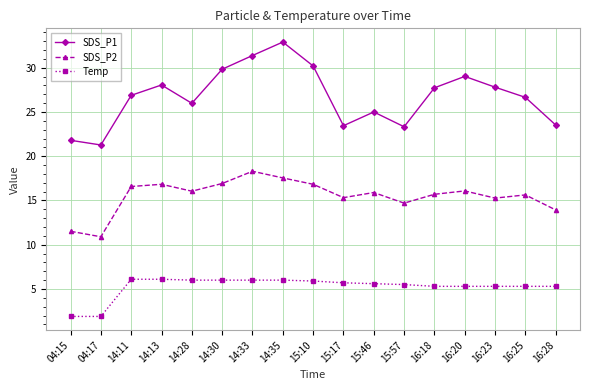

Is it true that Temp equals 10.0 at 14:11?

False